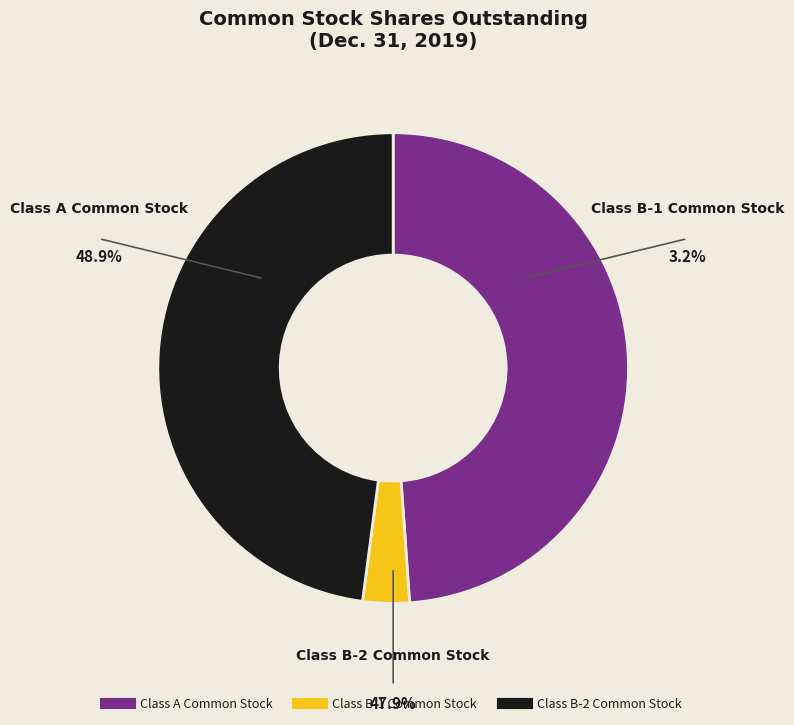

Approximately how many times larger is the value at Class A Common Stock compared to Class B-1 Common Stock?

15.3